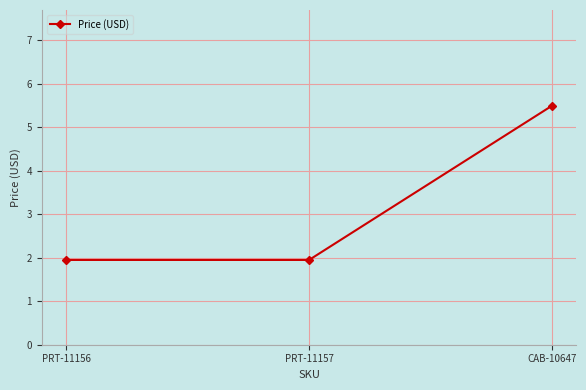

The value at PRT-11156 is 1.9. True or false?

True